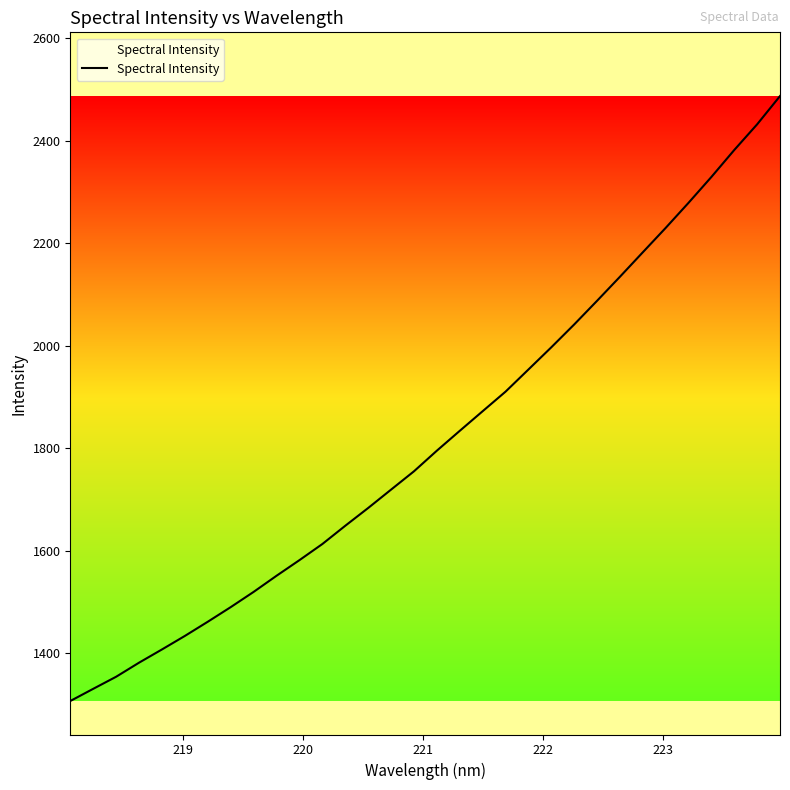

What is the maximum value shown in the chart?

2486.7